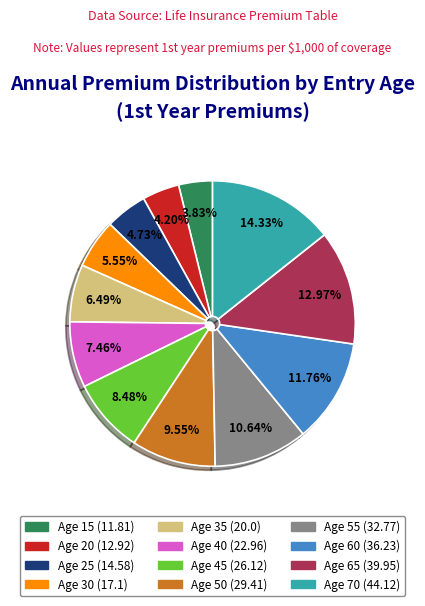

Which has a higher value, Age 70 or Age 60?

Age 70